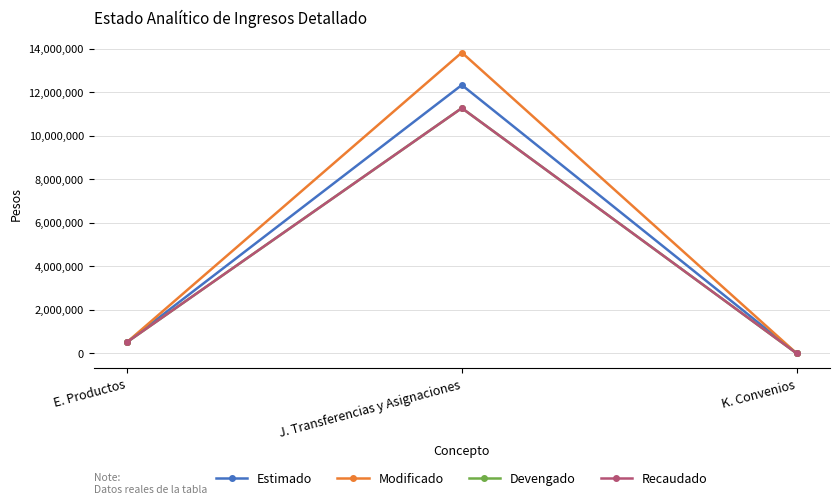

Is this an area chart (filled region under the line)?

No